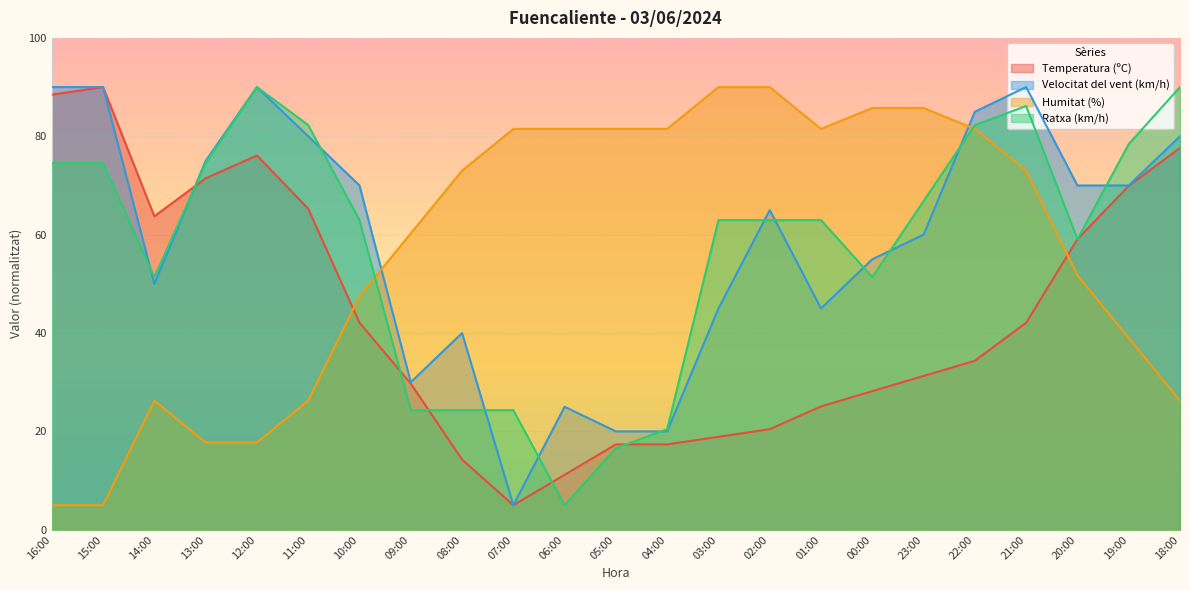

What are all the series names shown in the legend?

Temperatura (ºC), Velocitat del vent (km/h), Humitat (%), Ratxa (km/h)